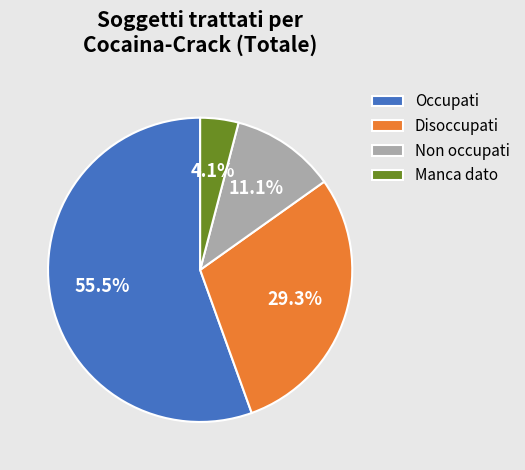

What is the ratio of the value at Manca dato to the value at Occupati?

0.1